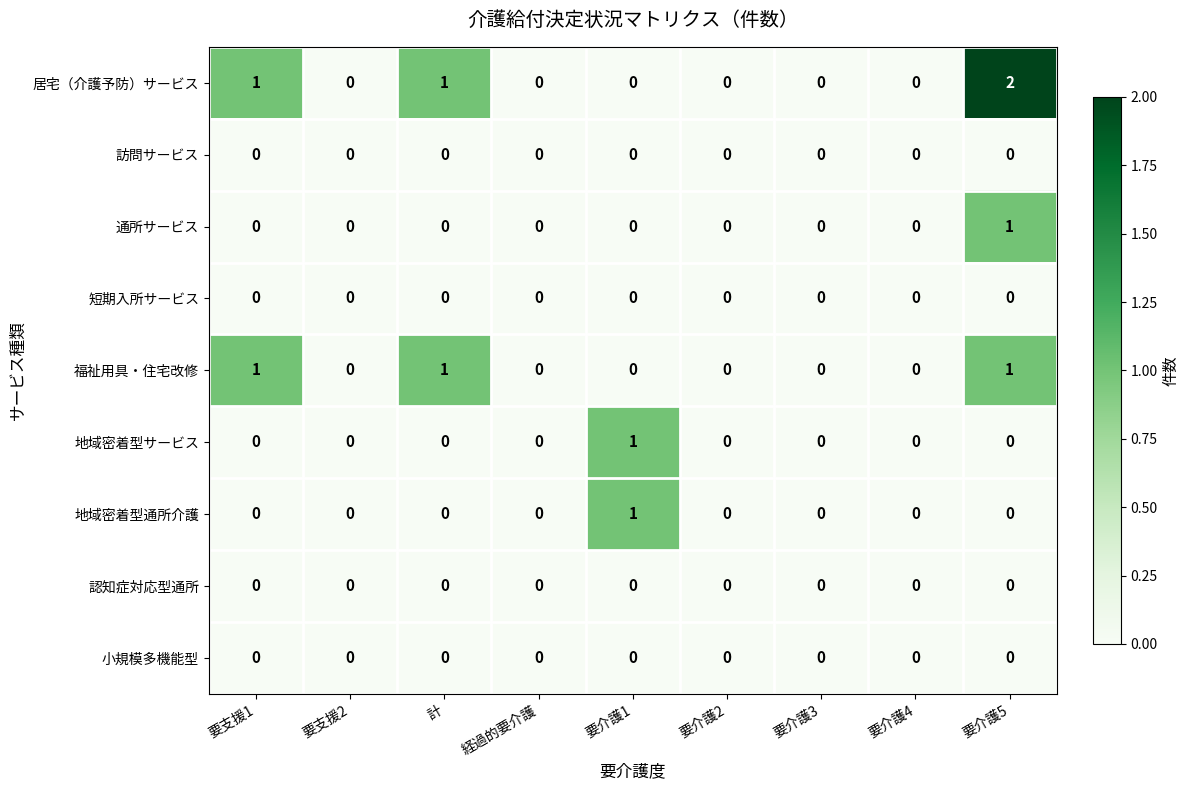

Which series has the widest spread of values?

居宅（介護予防）サービス